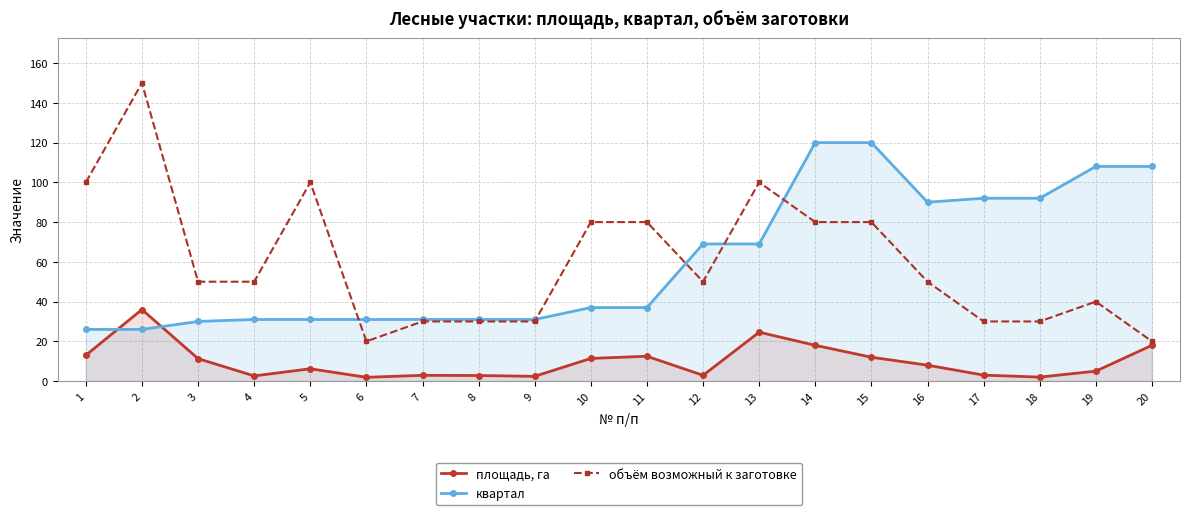

What is the difference between the second highest and minimum values in the квартал series?

94.0